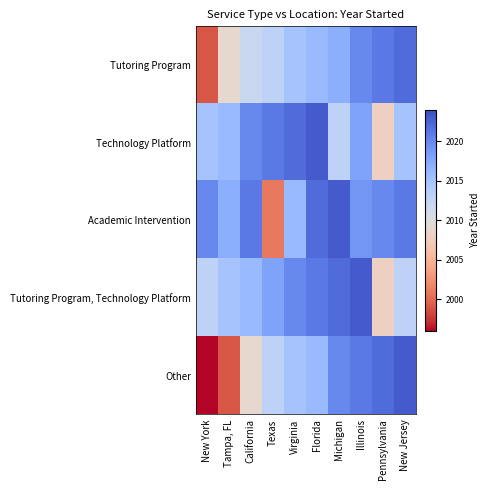

Reading left to right, extract all data points from this chart.

Tutoring Program: New York=1999	Tampa, FL=2009	California=2012	Texas=2013	Virginia=2015	Florida=2016	Michigan=2017	Illinois=2020	Pennsylvania=2021	New Jersey=2022
Technology Platform: New York=2015	Tampa, FL=2016	California=2020	Texas=2021	Virginia=2022	Florida=2023	Michigan=2013	Illinois=2018	Pennsylvania=2008	New Jersey=2015
Academic Intervention: New York=2020	Tampa, FL=2017	California=2021	Texas=2001	Virginia=2016	Florida=2022	Michigan=2023	Illinois=2019	Pennsylvania=2020	New Jersey=2021
Tutoring Program, Technology Platform: New York=2013	Tampa, FL=2015	California=2016	Texas=2018	Virginia=2020	Florida=2021	Michigan=2022	Illinois=2023	Pennsylvania=2008	New Jersey=2013
Other: New York=1996	Tampa, FL=1999	California=2009	Texas=2013	Virginia=2015	Florida=2016	Michigan=2020	Illinois=2021	Pennsylvania=2022	New Jersey=2023